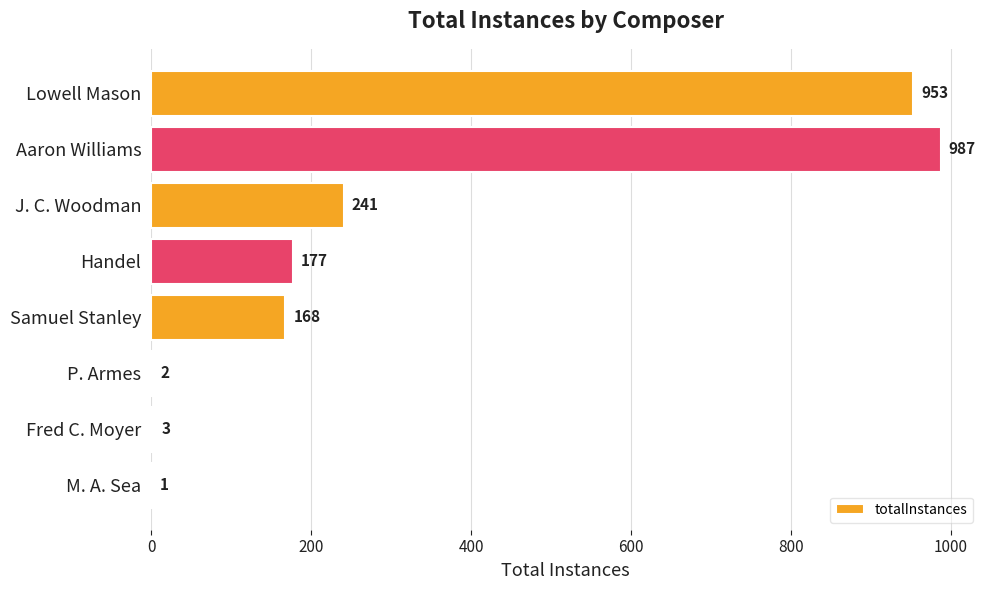

What is the greatest value displayed?

987